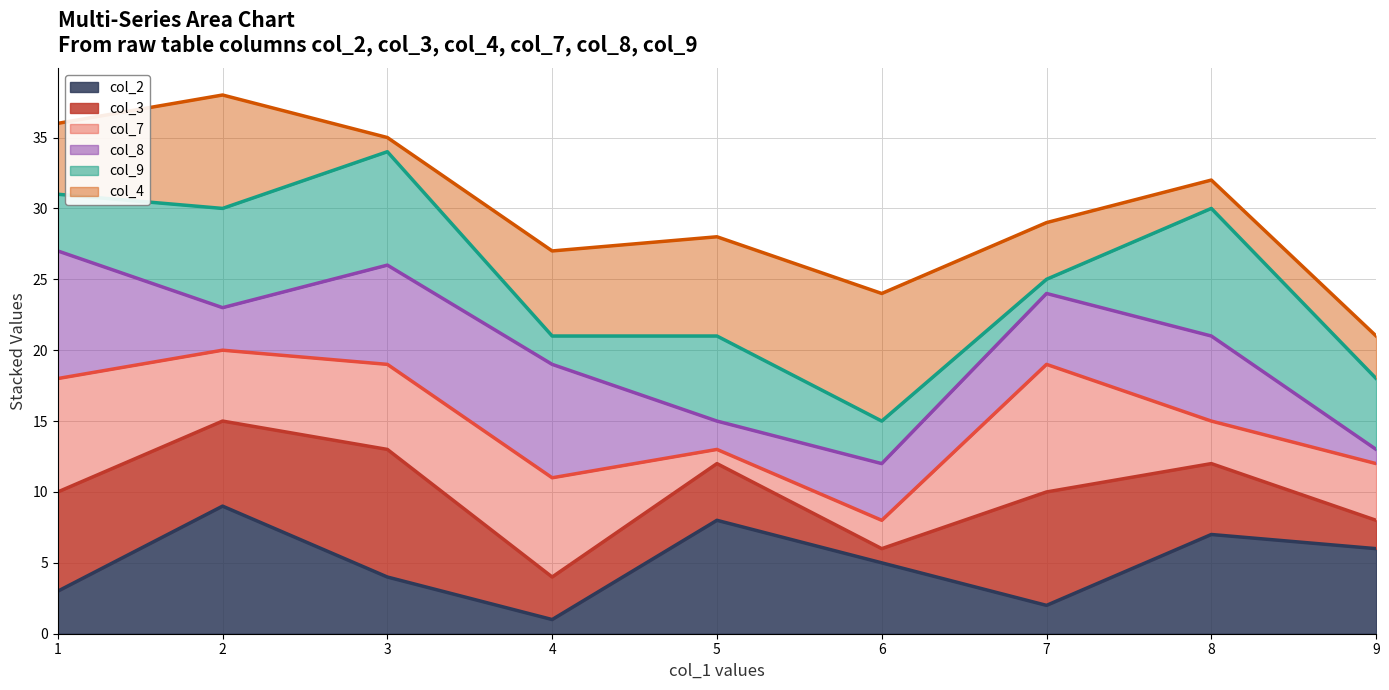

Rank the series by their maximum value, from highest to lowest.

col_4 line, col_9 line, col_8 line, col_7 line, col_3 line, col_2 line